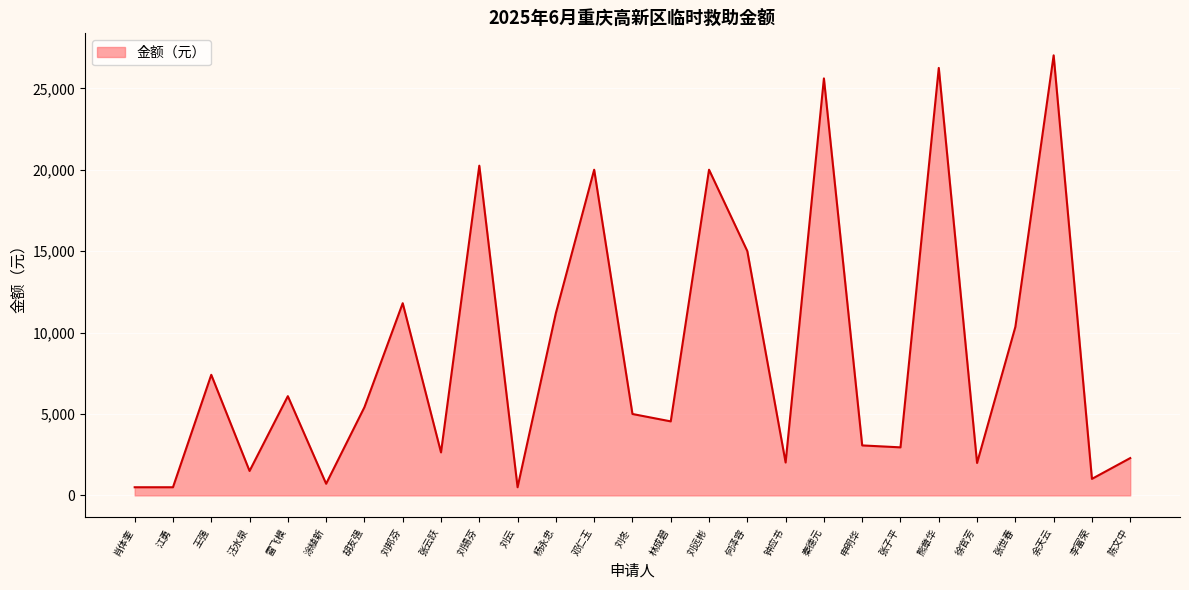

What is the difference between the values at 申明华 and 刘远彬?

16931.0